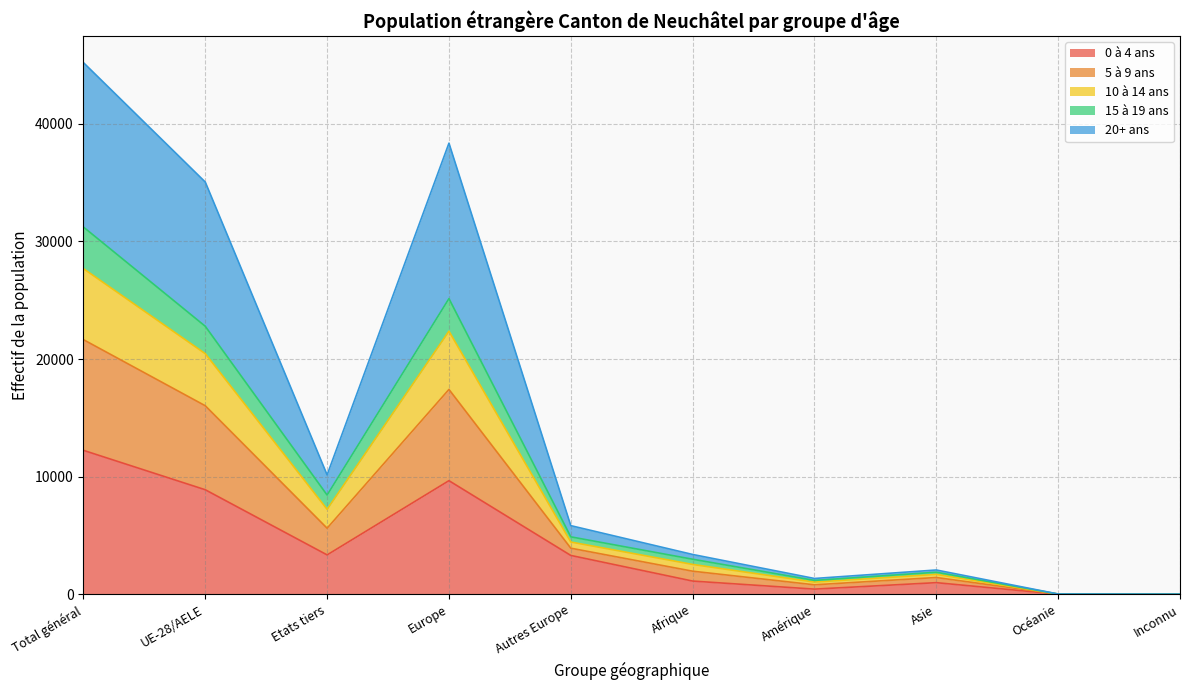

How many interior local peaks does the 0 à 4 ans series have?

2